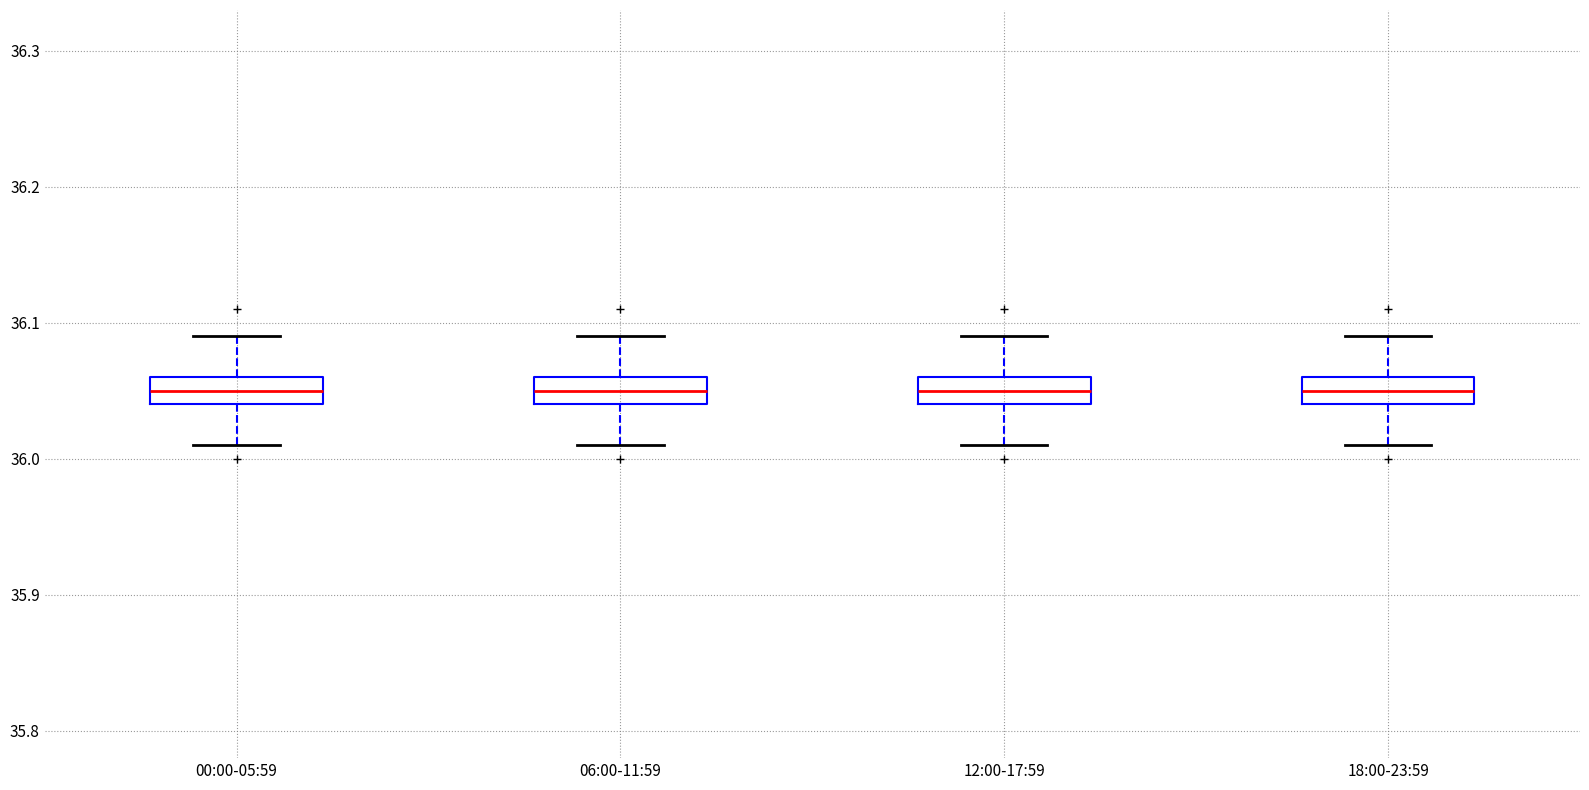

Where does the upper whisker of the box for 00:00-05:59 end on the y-axis? The values are not printed on the chart, so give them approximately, as read against the axis.

36.09